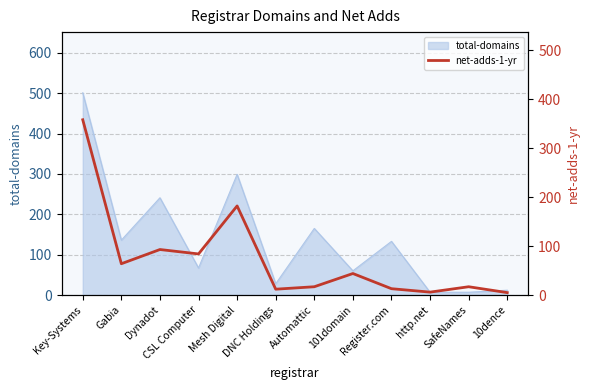

At which label is total-domains closest to 254?

Dynadot